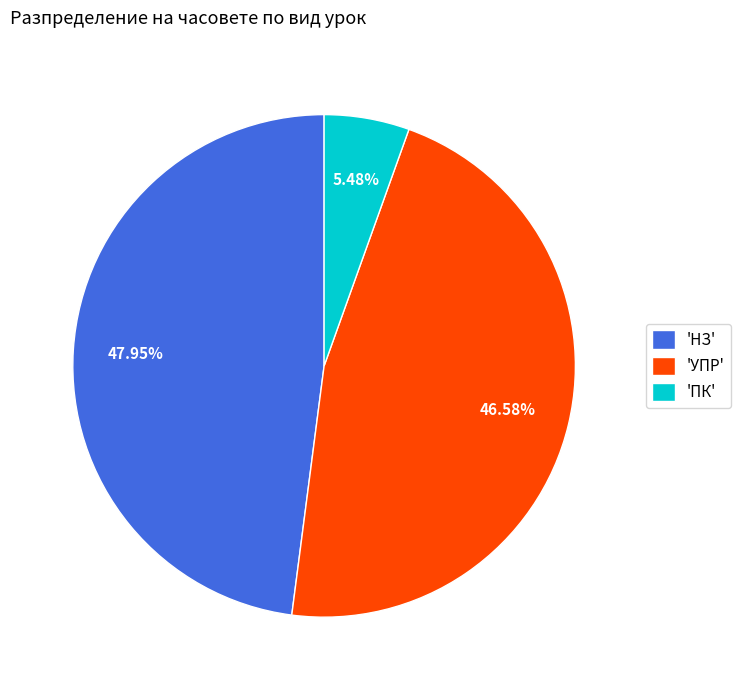

Is there any slice that represents more than half of the pie?

No